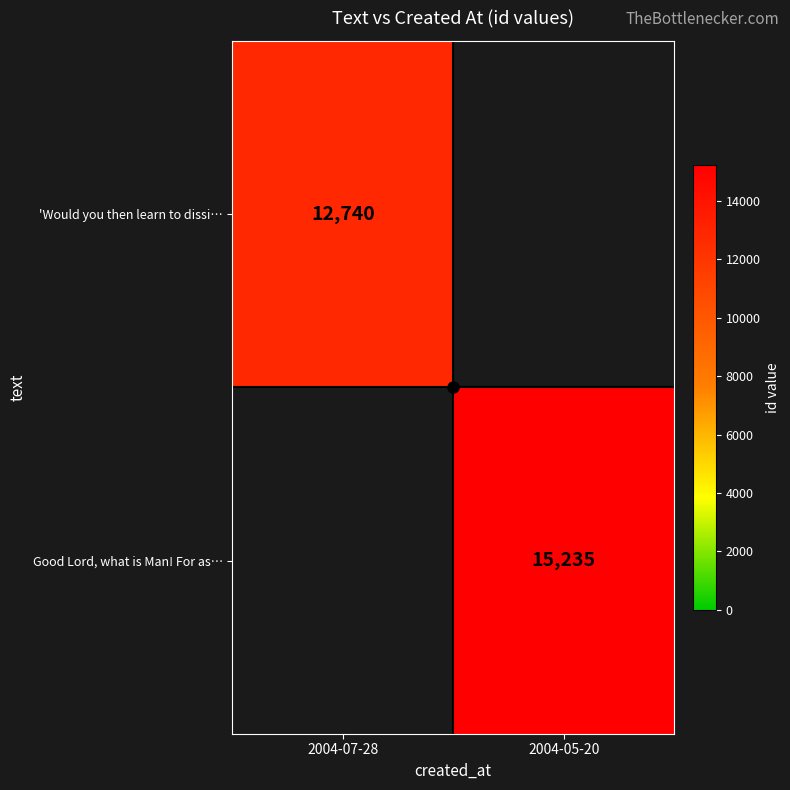

Is it true that Good Lord, what is Man! For as… equals 25276 at 2004-05-20?

False